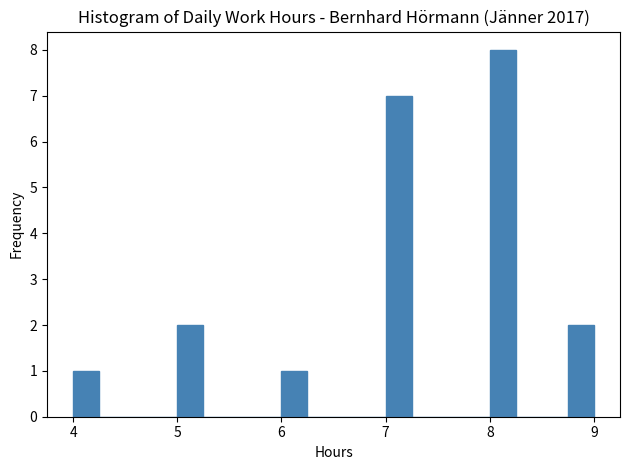

Read against the x-axis, roughly where is the centre of the tallest bar?

8.1